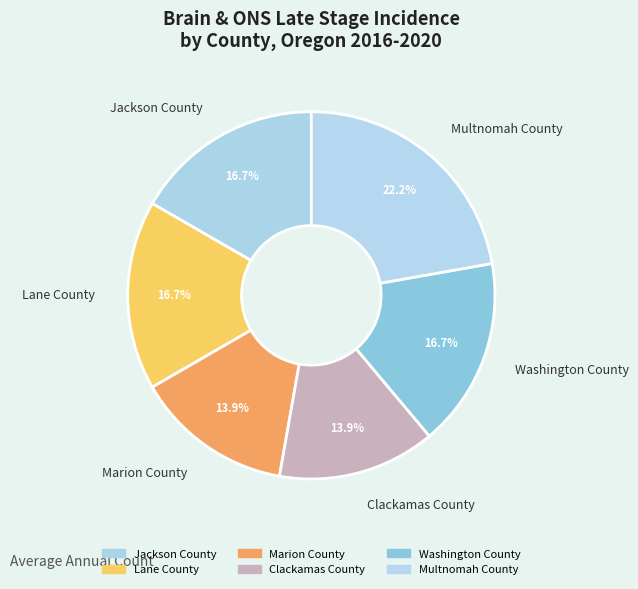

Does any single category account for the majority?

No